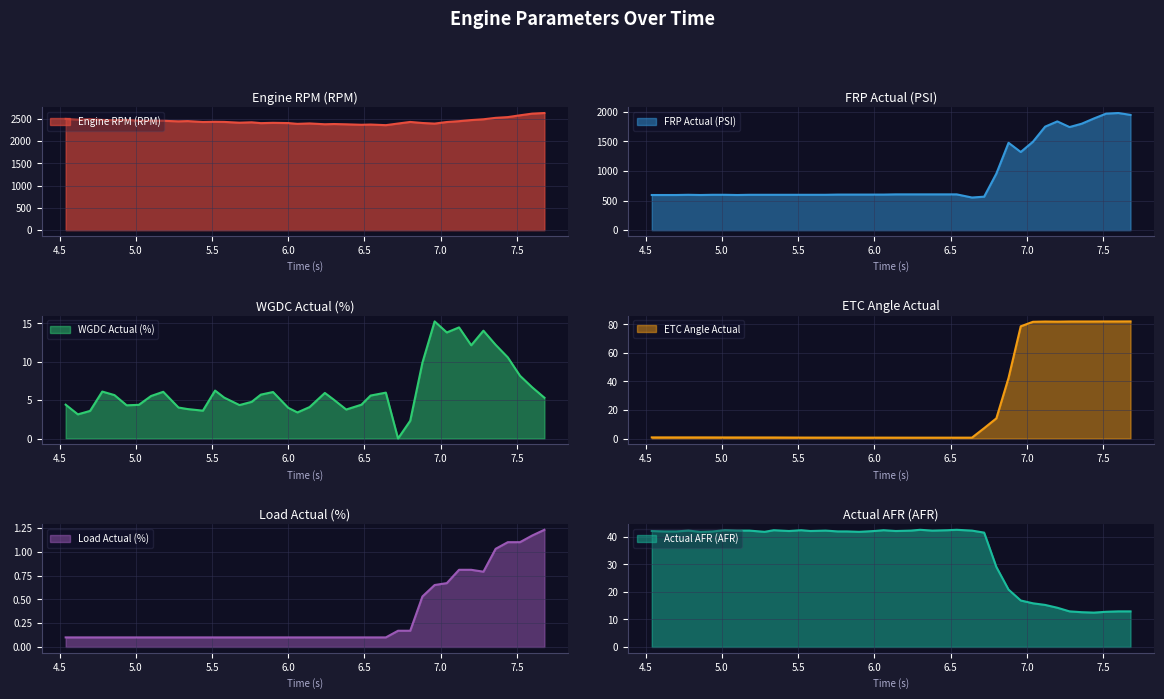

Is it true that FRP Actual (PSI) equals 593.5 at 4.86?

True